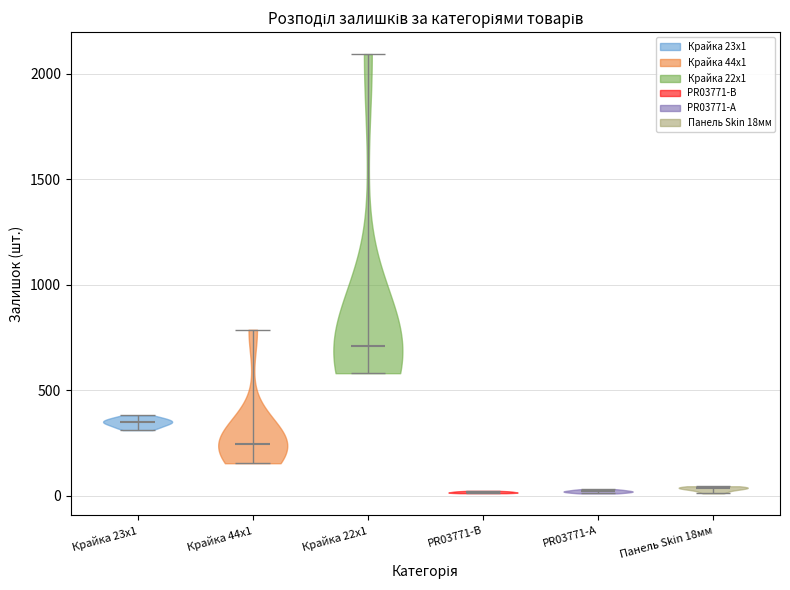

Reading left to right, read every violin against the y-axis: where its median line is, and the lowest and highest points it reaches. The values are not printed on the chart, so give them approximately, as read against the axis.

Крайка 23x1: median line 350, lowest point 300, highest point 400
Крайка 44x1: median line 250, lowest point 150, highest point 800
Крайка 22x1: median line 700, lowest point 600, highest point 2100
PR03771-B: median line 0, lowest point 0, highest point 0
PR03771-A: median line 0, lowest point 0, highest point 50
Панель Skin 18мм: median line 50, lowest point 0, highest point 50